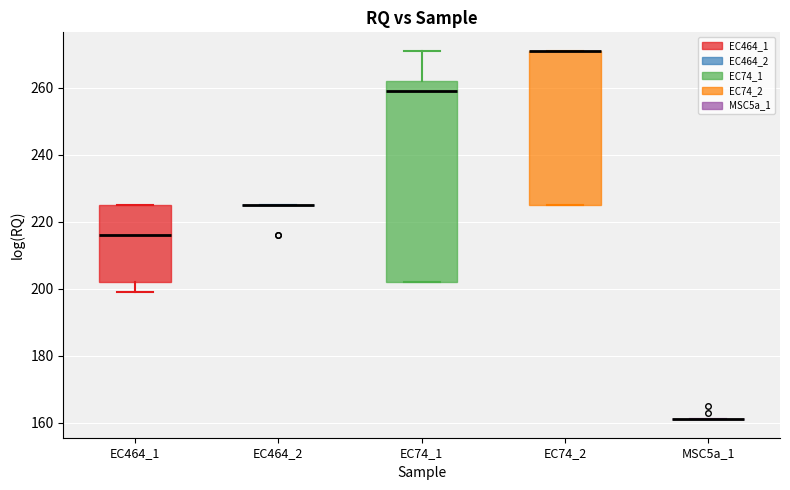

Reading left to right, transcribe this box plot: for each box, give where its median line is, the range the box spans, and where its two whiskers end, as read against the y-axis. The values are not printed on the chart, so give them approximately, as read against the axis.

EC464_1: median 216, box 202 to 226, whiskers 200 to 226
EC464_2: box collapsed to a line at 226, whiskers 226 to 226
EC74_1: median 260, box 202 to 262, whiskers 202 to 272
EC74_2: median 272 (drawn on the box's upper edge), box 226 to 272, whiskers 226 to 272
MSC5a_1: box collapsed to a line at 162, whiskers 162 to 162